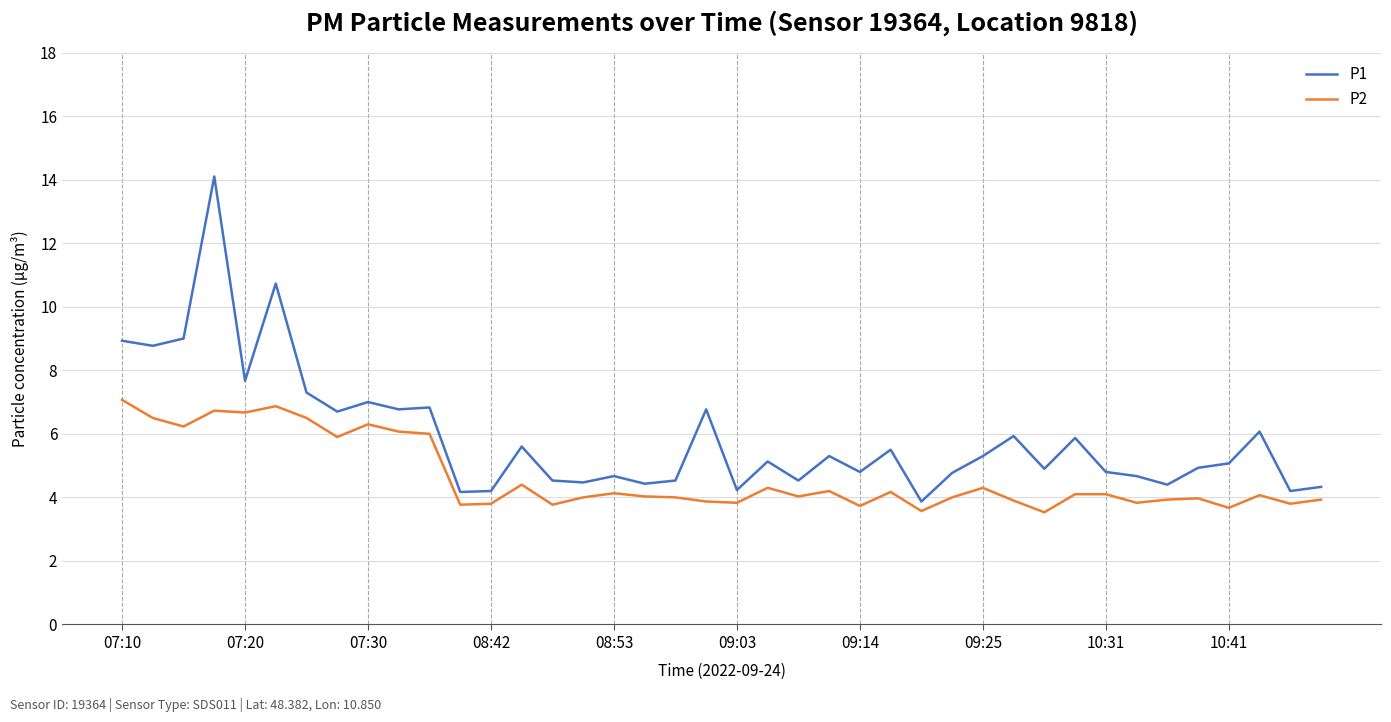

Is this an area chart (filled region under the line)?

No